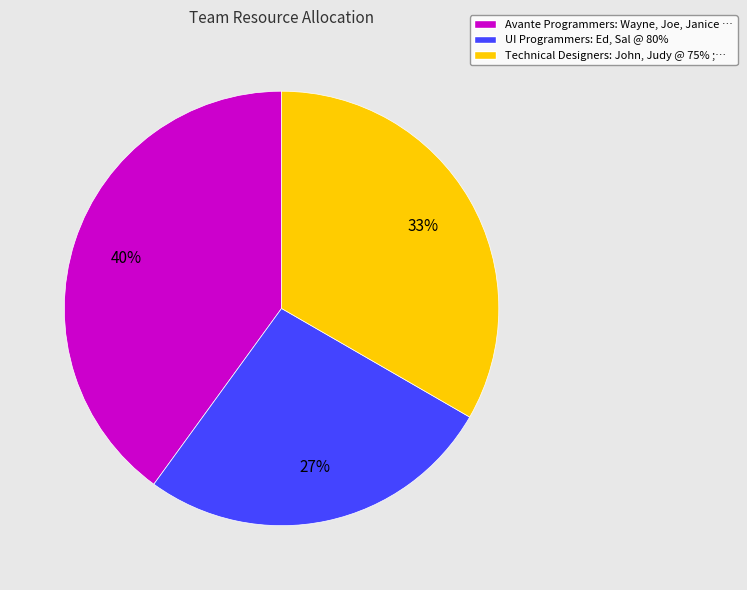

The UI Programmers: Ed, Sal @ 80% slice represents 27% of the pie. True or false?

True